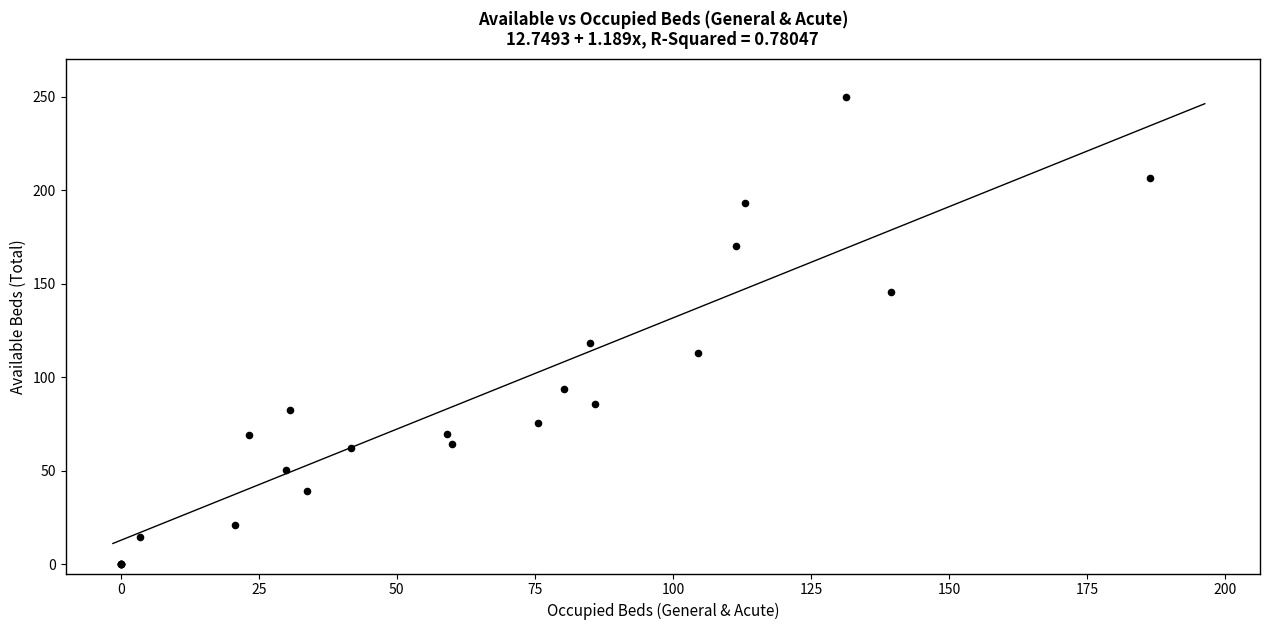

What Y value in the scatter plot is closest to 125?

118.3